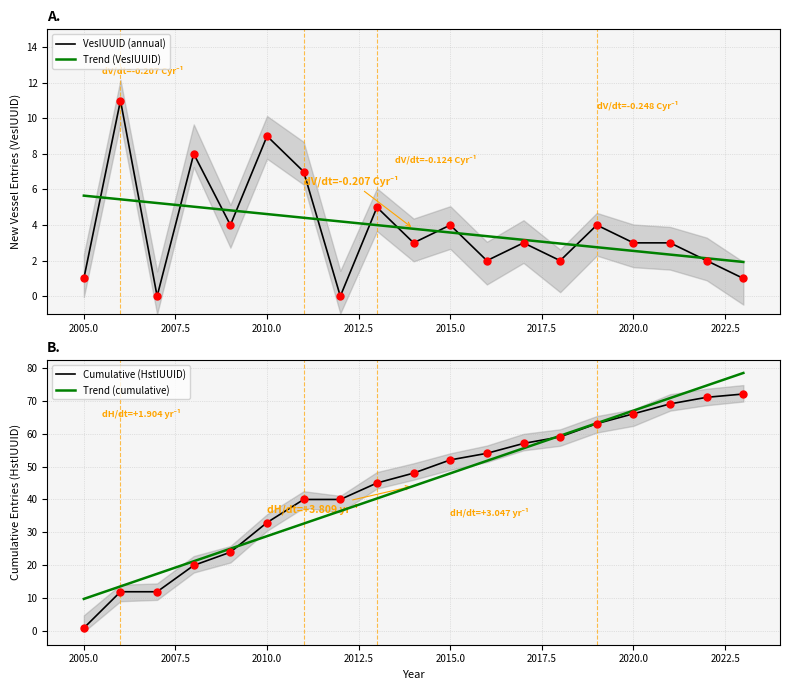

What are all the series names shown in the legend?

VesIUUID (annual), Trend (VesIUUID), Cumulative (HstIUUID), Trend (cumulative)